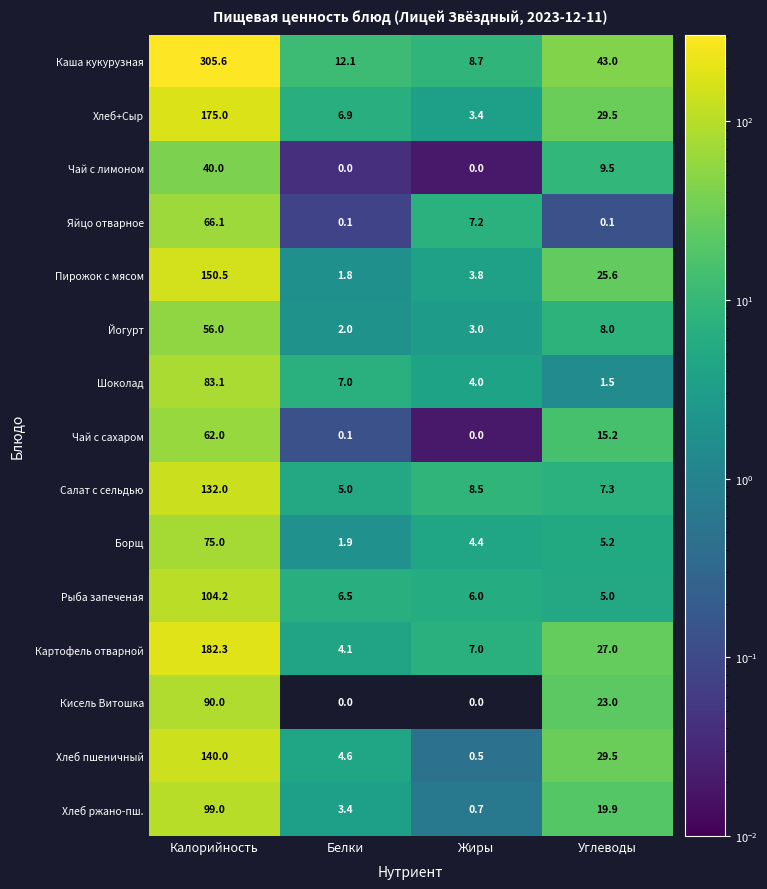

How many data points does each series have?

4